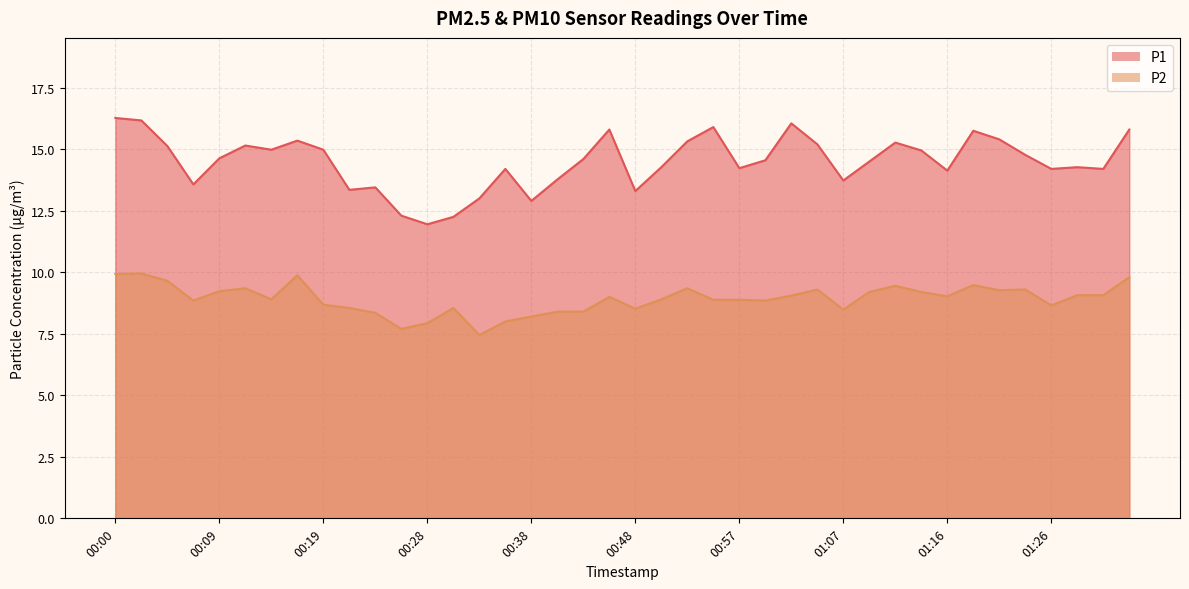

What is the approximate value of P2 at 00:02?

9.9